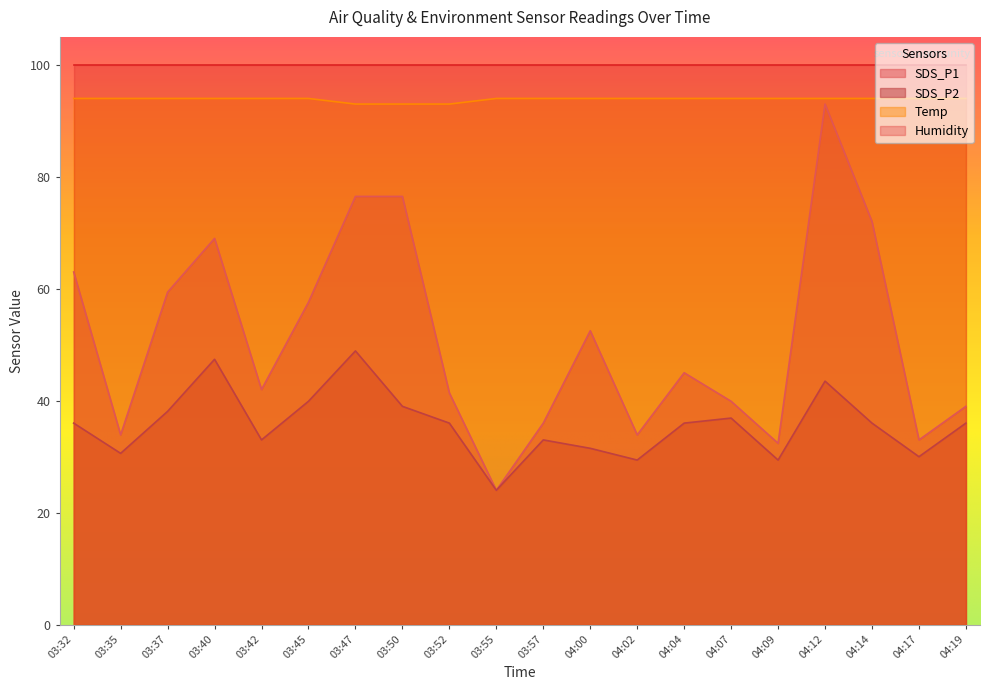

What is the greatest value displayed?

99.9